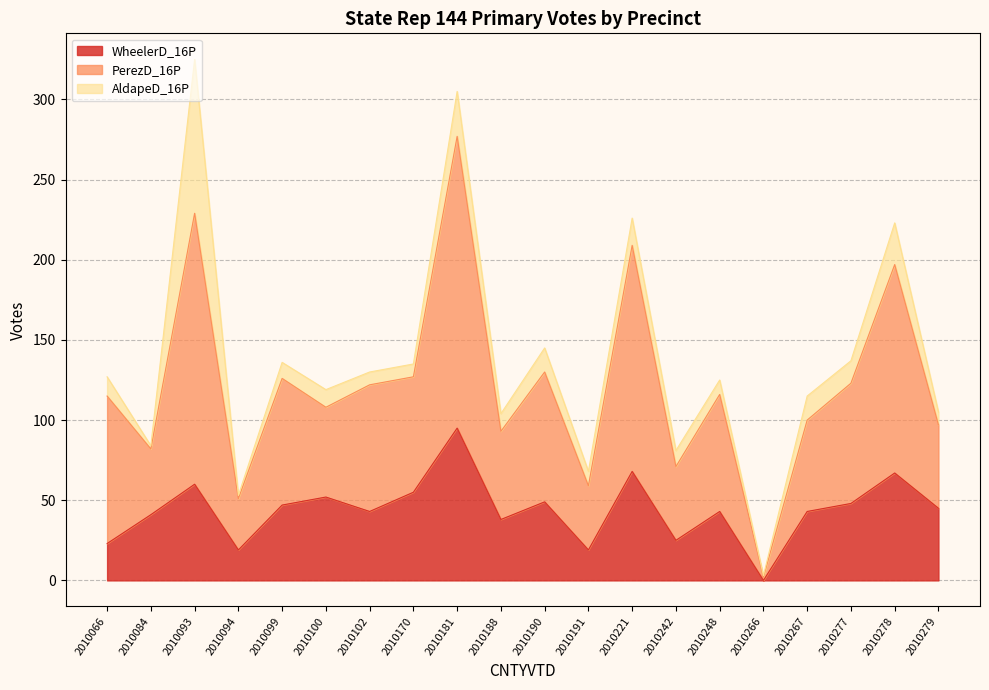

True or false: WheelerD_16P has a value of 70 at 2010084.

False